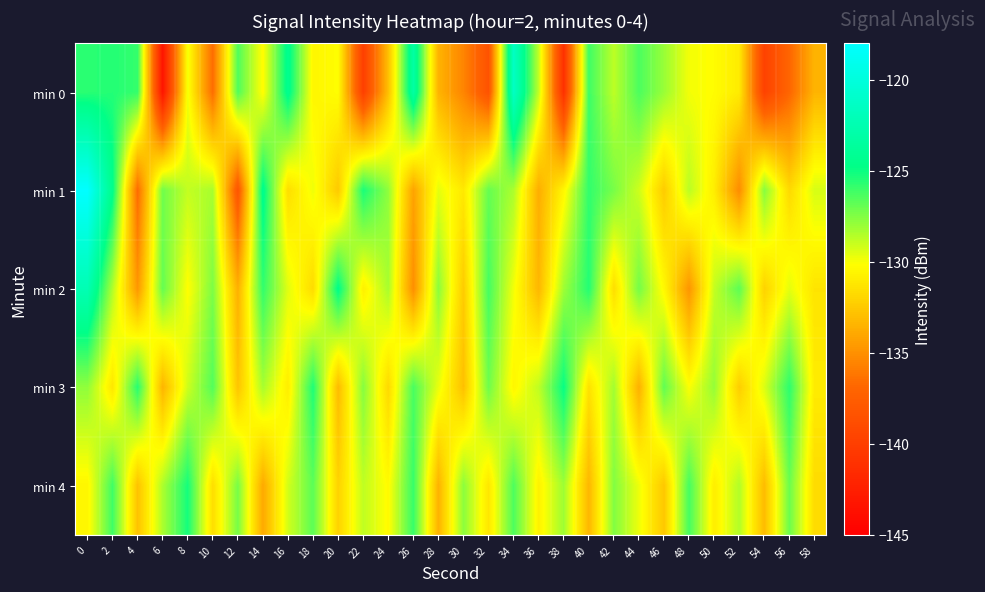

Which series has the largest total across all categories?

min 3